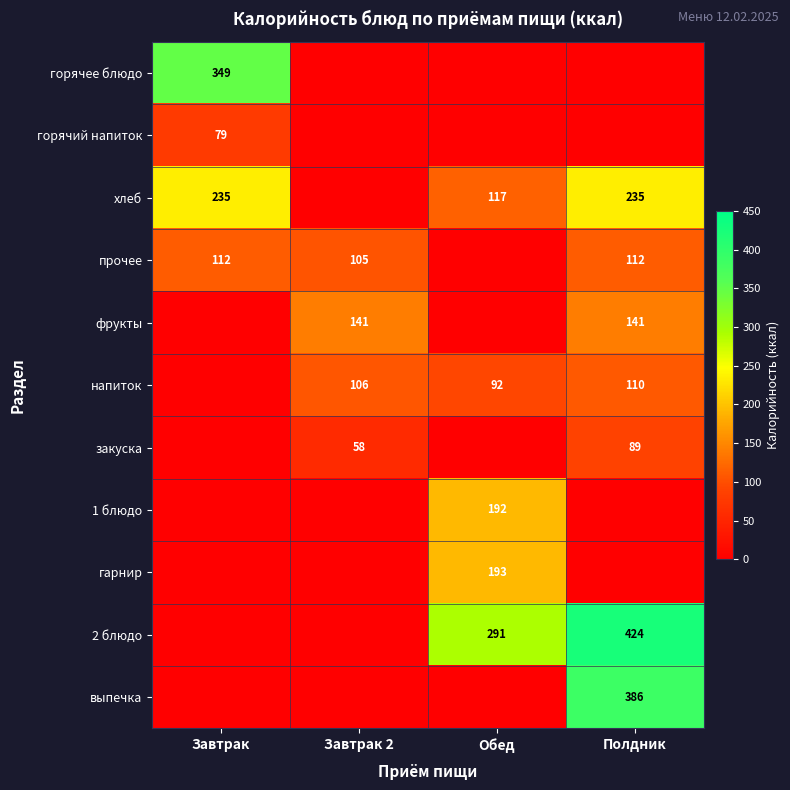

What is the difference between the хлеб values at Полдник and Обед?

118